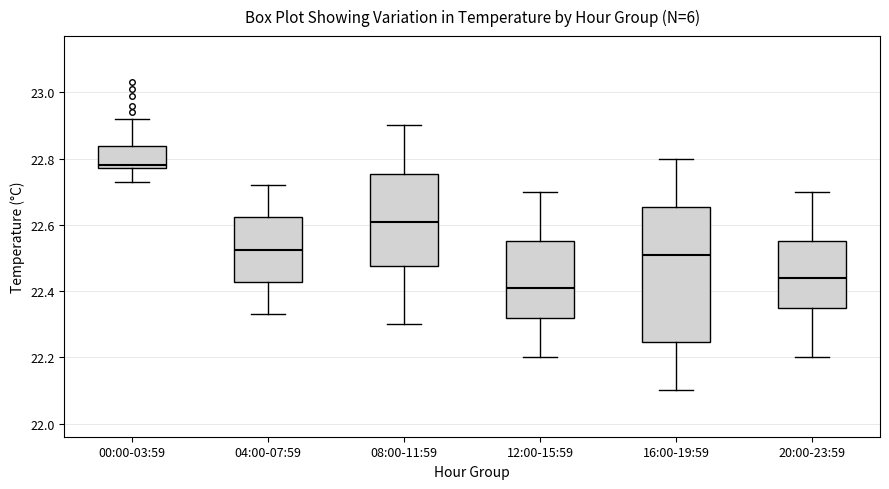

Which box has the highest median line?

00:00-03:59